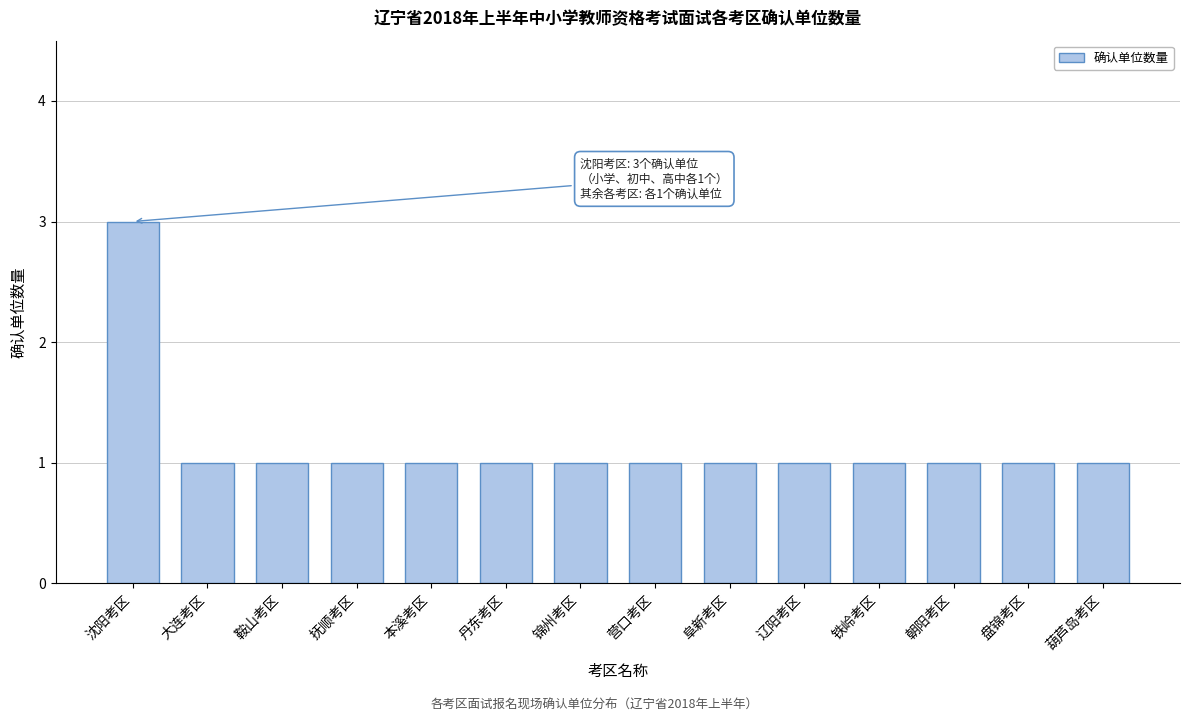

Reading right to left, what are all the values shown in this chart?

葫芦岛考区=1	盘锦考区=1	朝阳考区=1	铁岭考区=1	辽阳考区=1	阜新考区=1	营口考区=1	锦州考区=1	丹东考区=1	本溪考区=1	抚顺考区=1	鞍山考区=1	大连考区=1	沈阳考区=3